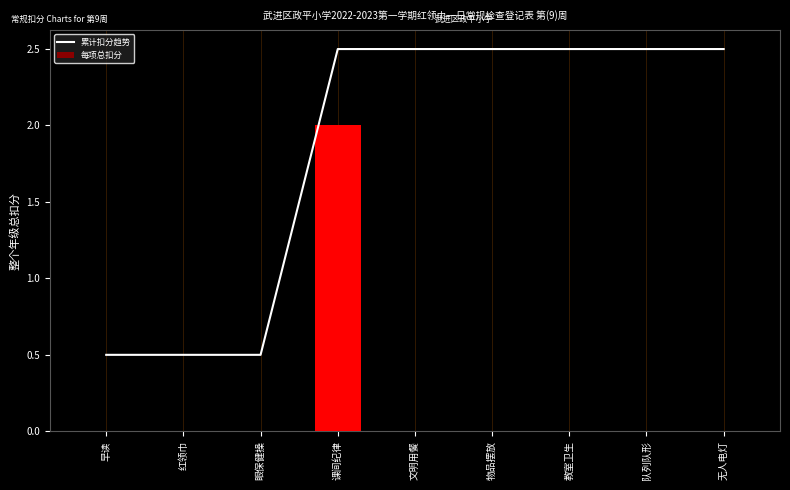

What is the maximum value shown in the chart?

2.5